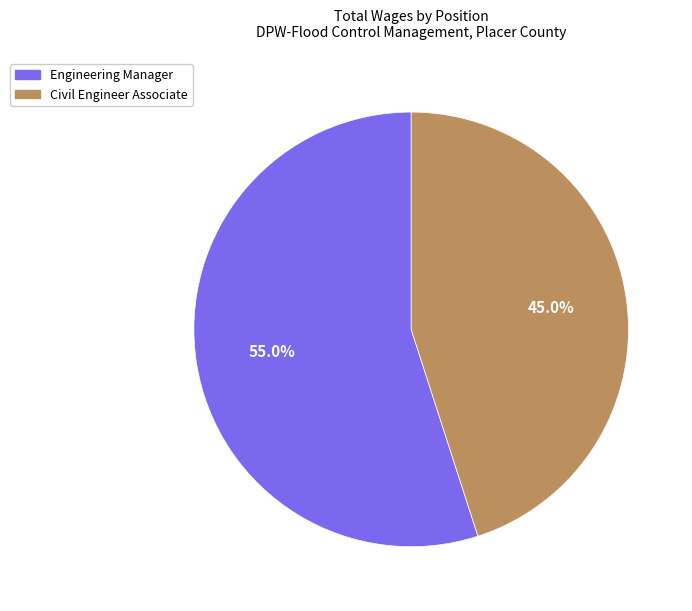

How much of the chart is everything except Civil Engineer Associate?

55.0%